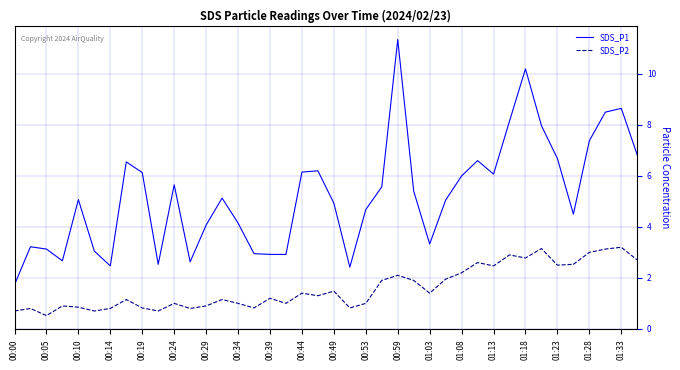

Which series has the largest range (max minus min)?

SDS_P1